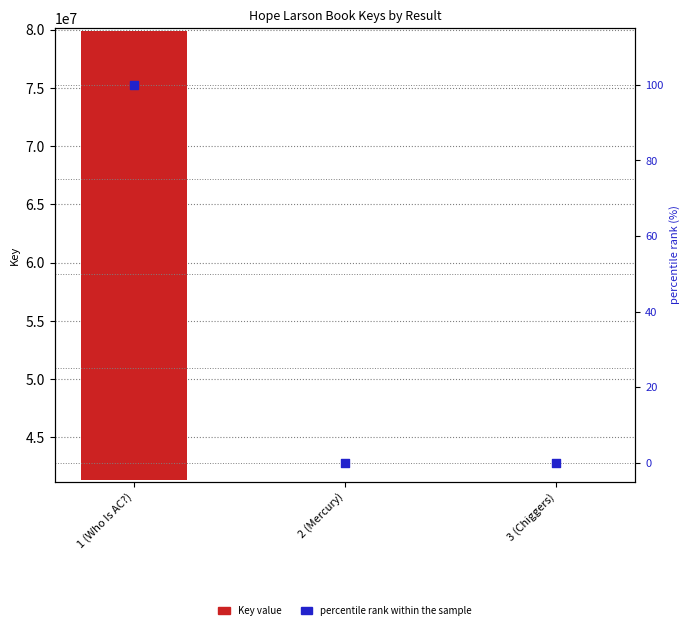

Which series has the widest spread of Y values?

Key value